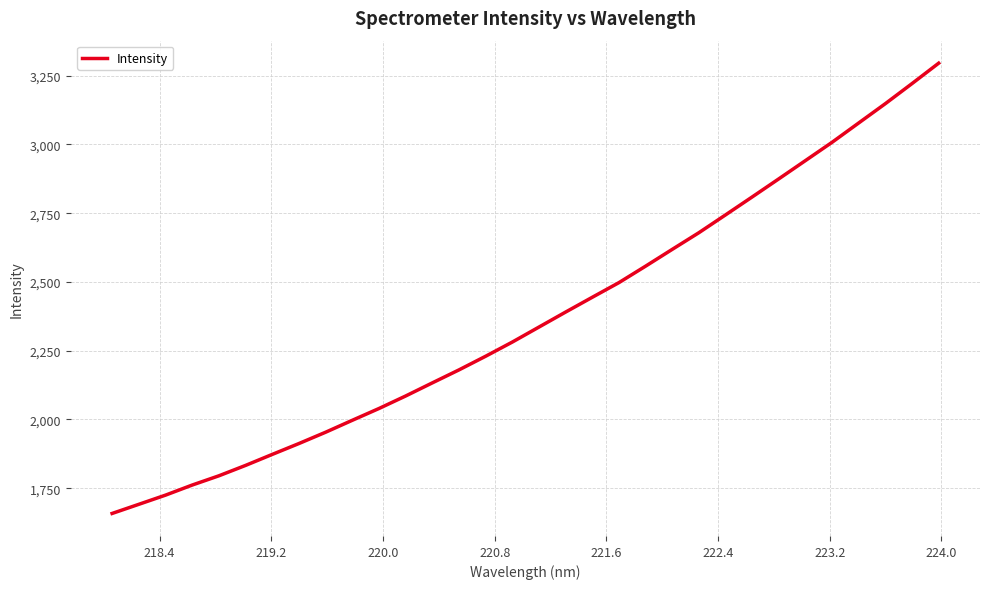

What is the smallest value displayed?

1658.3